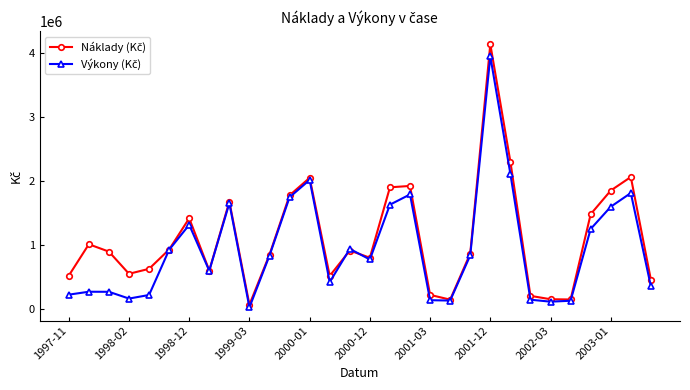

What is the greatest value displayed?

4129195.8